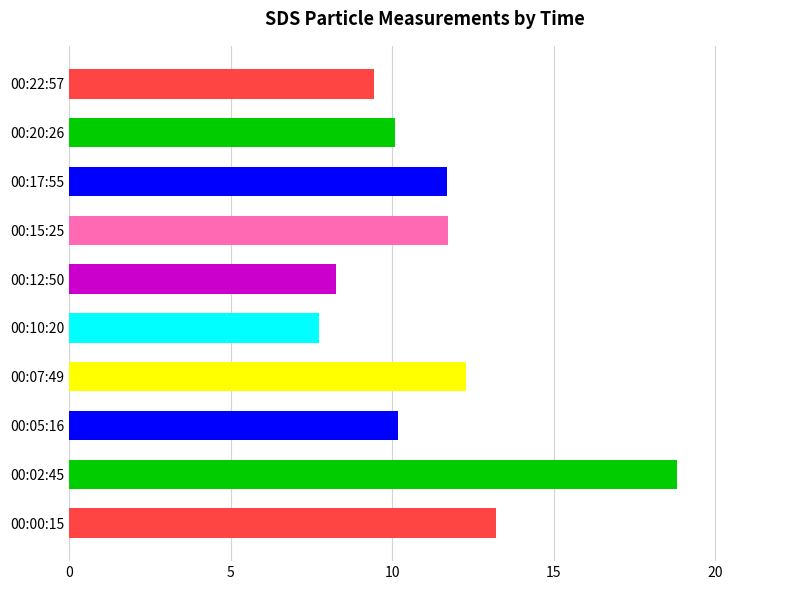

How many bars are there in total?

10